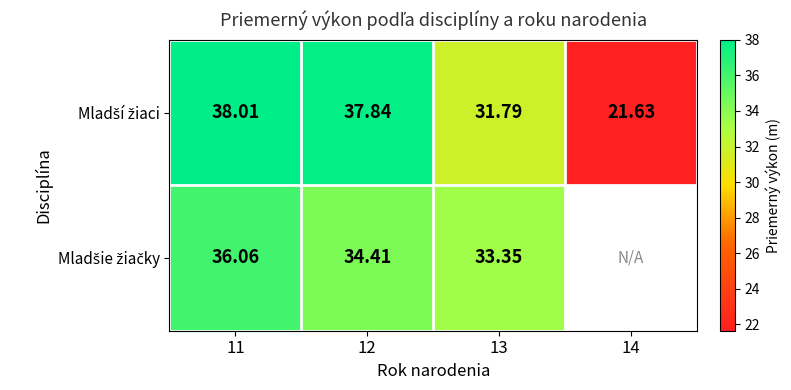

What is the difference between the maximum and minimum values in the Mladší žiaci series?

16.4